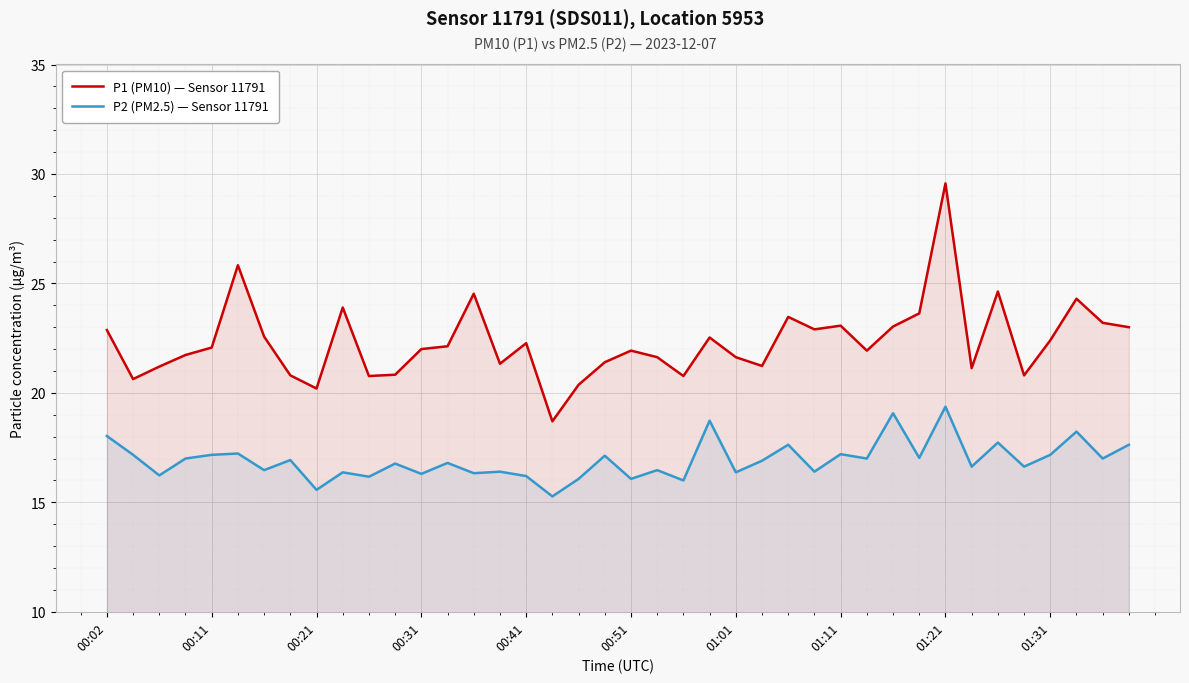

Which label corresponds to the largest value in the chart?

01:21